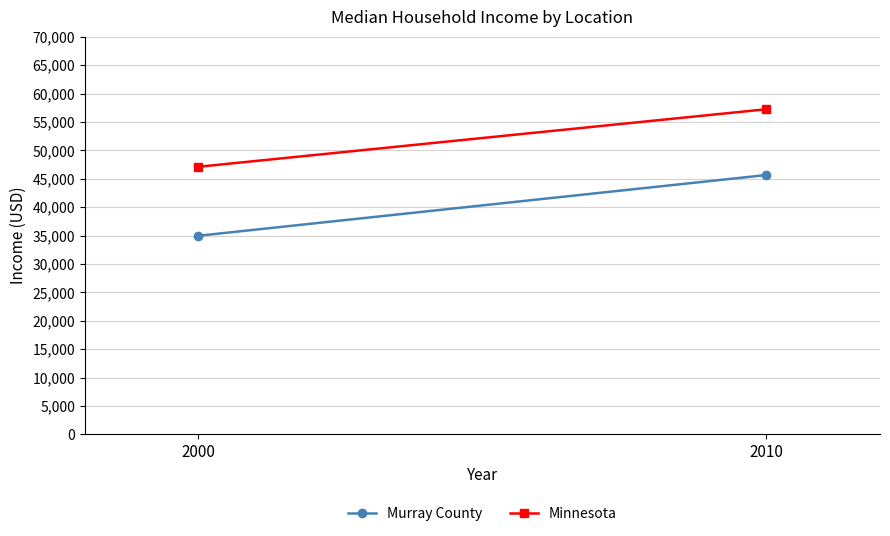

At how many categories does at least one series exceed 45569?

2